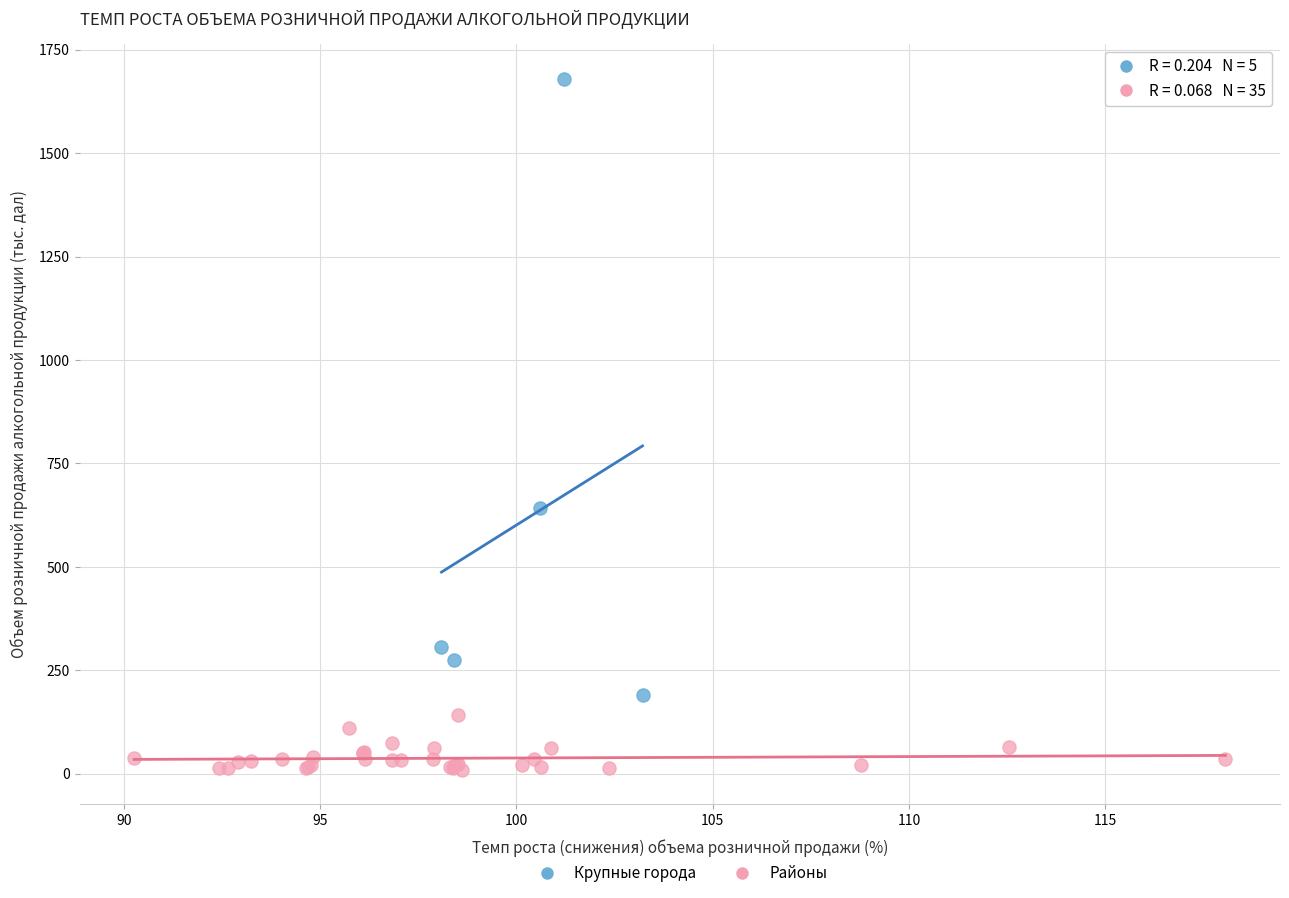

Which series has the widest spread of Y values?

Крупные города